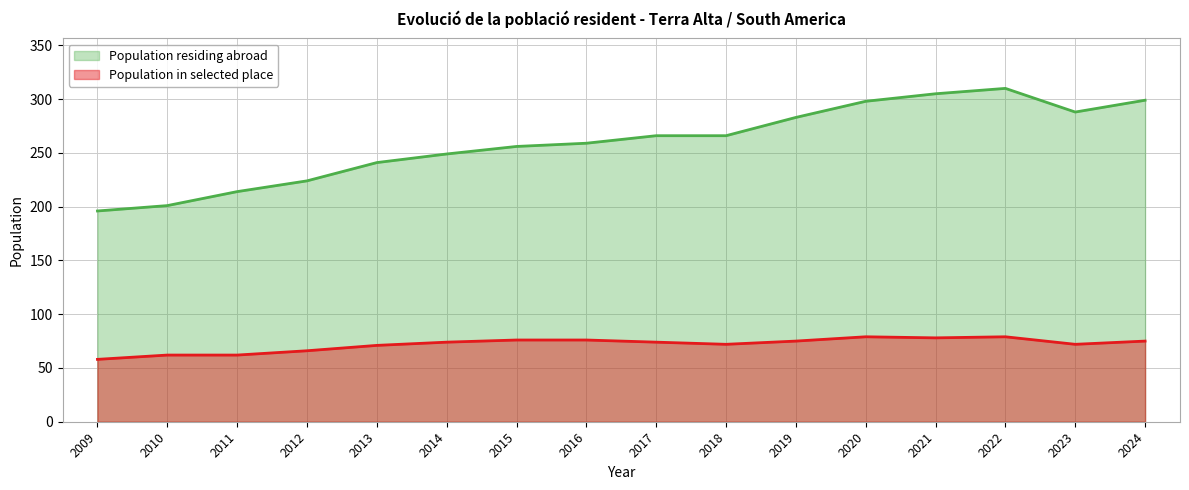

Where is the first local maximum for Population residing abroad?

2022